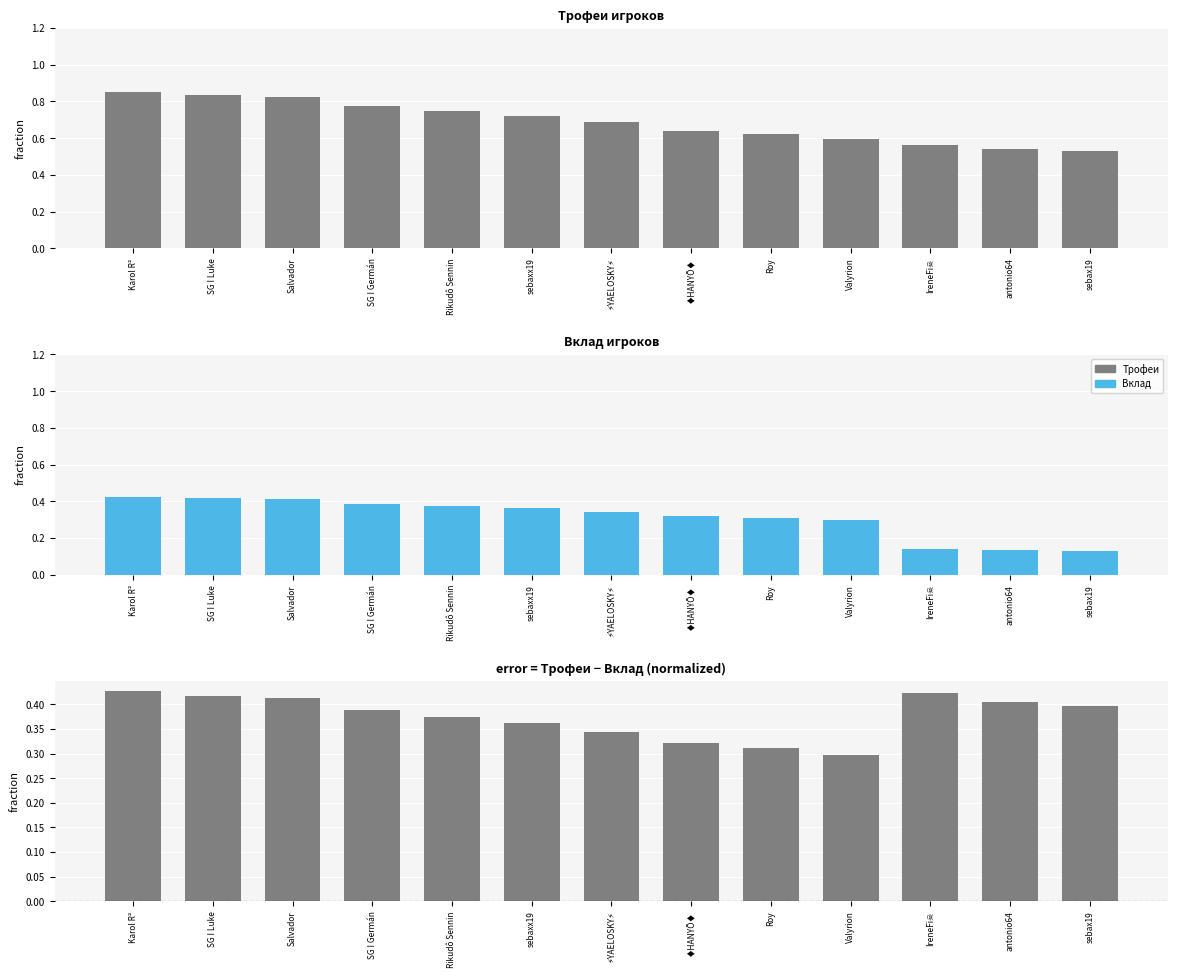

Reading left to right, what are all the values shown in this chart?

Трофеи: 0.9	0.8	0.8	0.8	0.8	0.7	0.7	0.6	0.6	0.6	0.6	0.5	0.5
Вклад: 0.4	0.4	0.4	0.4	0.4	0.4	0.3	0.3	0.3	0.3	0.1	0.1	0.1
Разница (Трофеи − Вклад): 0.4	0.4	0.4	0.4	0.4	0.4	0.3	0.3	0.3	0.3	0.4	0.4	0.4